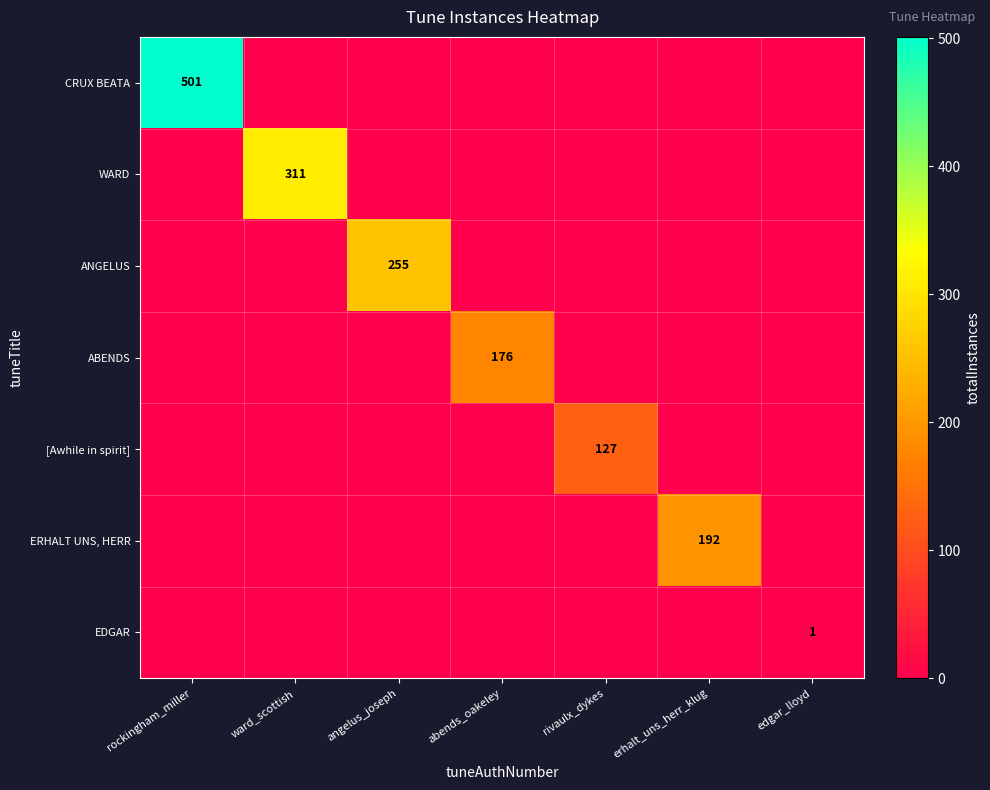

True or false: EDGAR has a value of 1 at edgar_lloyd.

True